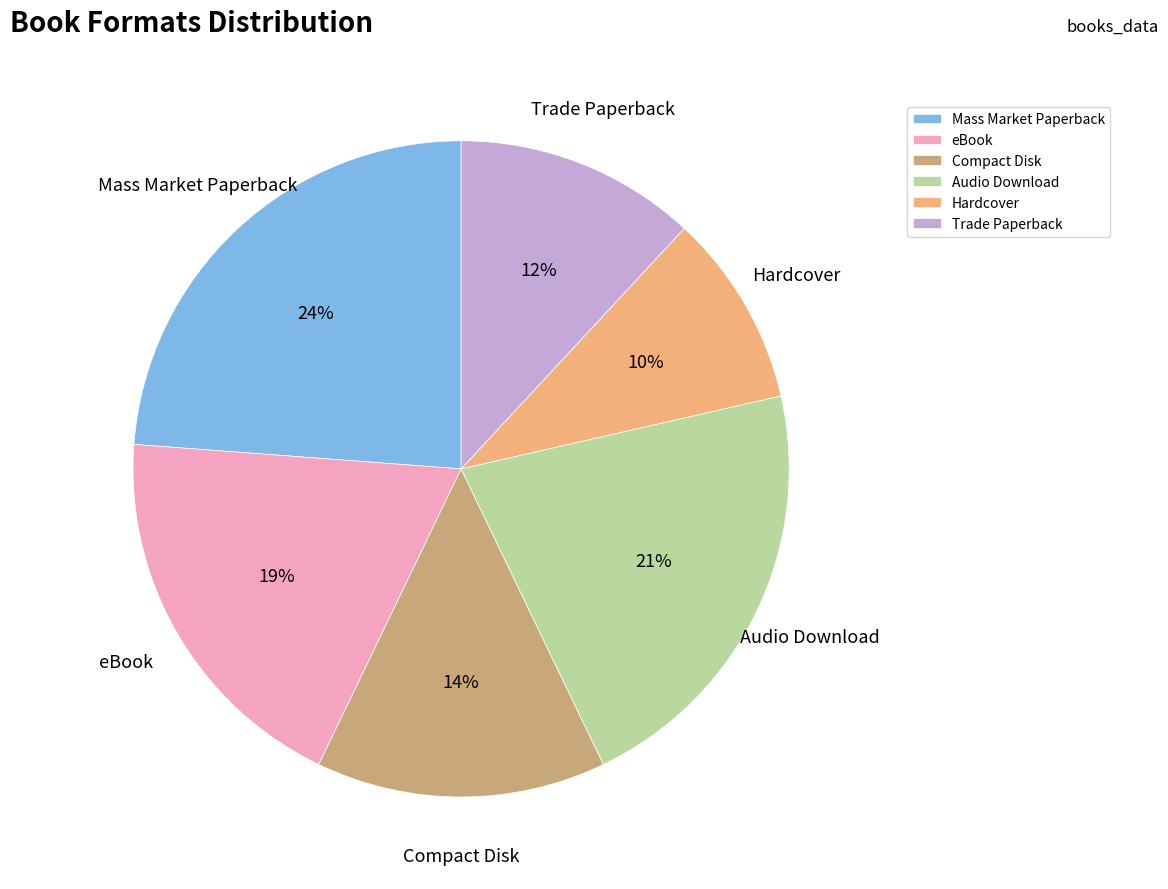

What is the smallest slice in the pie chart?

Hardcover